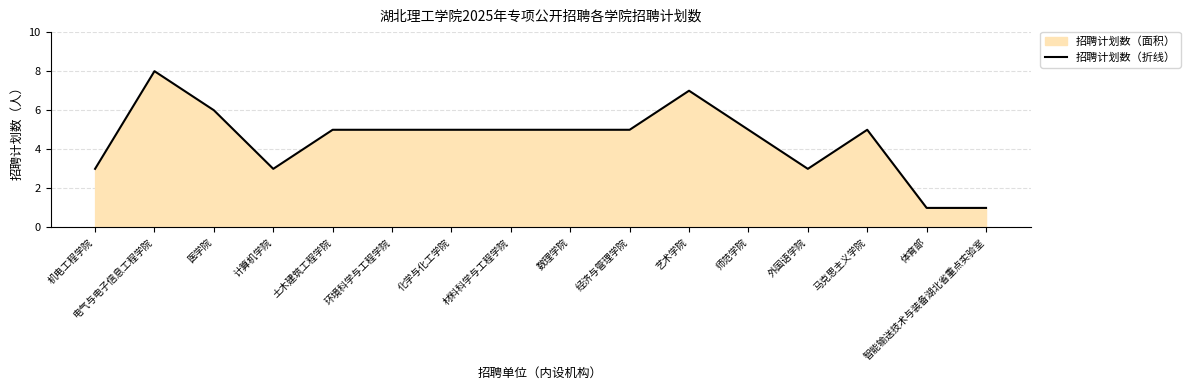

What is the difference between the maximum and minimum values?

7